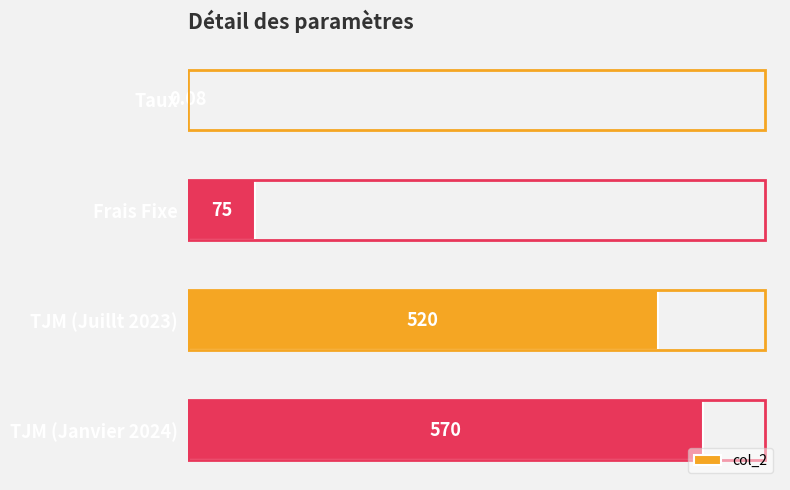

What is the change in value from Frais Fixe to TJM (Janvier 2024)?

+495.0